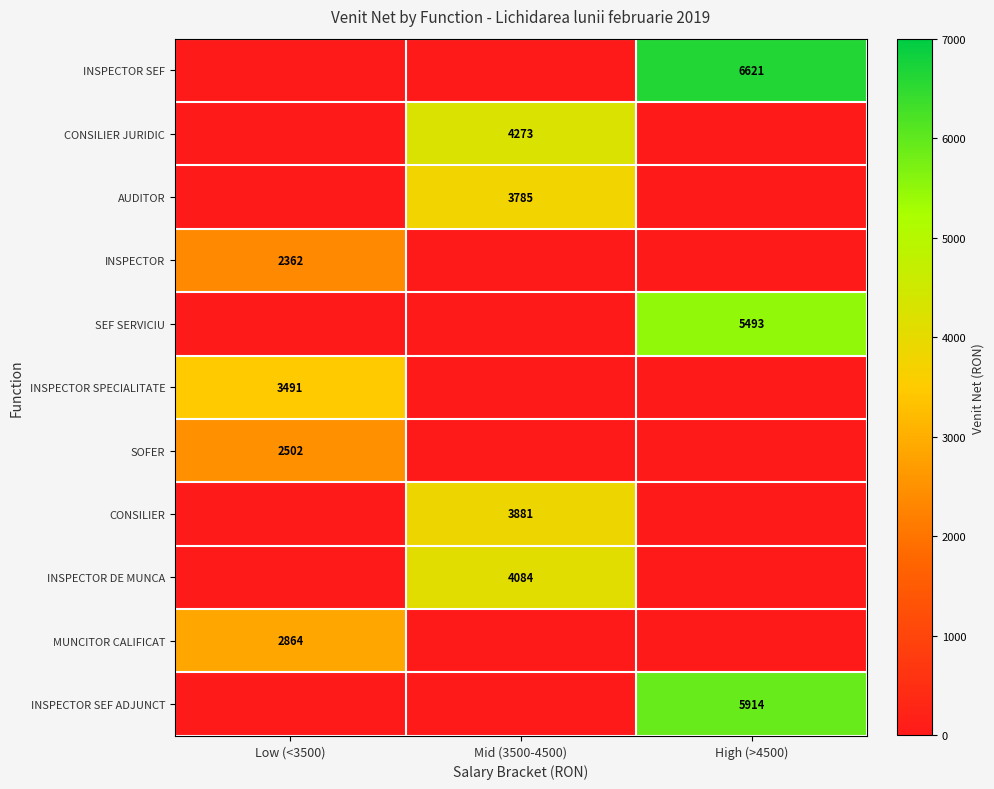

The INSPECTOR DE MUNCA series shows 5941 at Mid (3500-4500). True or false?

False